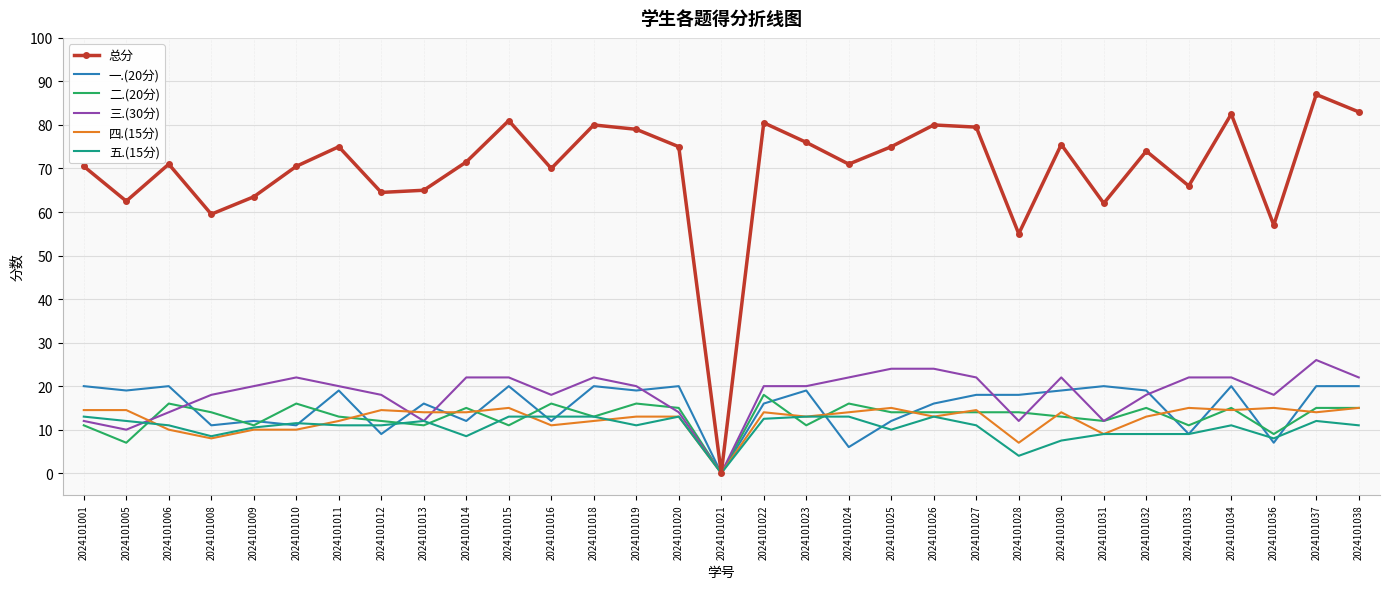

Reading left to right, extract all data points from this chart.

总分: 2024101001=70.5	2024101005=62.5	2024101006=71.0	2024101008=59.5	2024101009=63.5	2024101010=70.5	2024101011=75.0	2024101012=64.5	2024101013=65.0	2024101014=71.5	2024101015=81.0	2024101016=70.0	2024101018=80.0	2024101019=79.0	2024101020=75.0	2024101021=0.0	2024101022=80.5	2024101023=76.0	2024101024=71.0	2024101025=75.0	2024101026=80.0	2024101027=79.5	2024101028=55.0	2024101030=75.5	2024101031=62.0	2024101032=74.0	2024101033=66.0	2024101034=82.5	2024101036=57.0	2024101037=87.0	2024101038=83.0
一.(20分): 2024101001=20.0	2024101005=19.0	2024101006=20.0	2024101008=11.0	2024101009=12.0	2024101010=11.0	2024101011=19.0	2024101012=9.0	2024101013=16.0	2024101014=12.0	2024101015=20.0	2024101016=12.0	2024101018=20.0	2024101019=19.0	2024101020=20.0	2024101021=0.0	2024101022=16.0	2024101023=19.0	2024101024=6.0	2024101025=12.0	2024101026=16.0	2024101027=18.0	2024101028=18.0	2024101030=19.0	2024101031=20.0	2024101032=19.0	2024101033=9.0	2024101034=20.0	2024101036=7.0	2024101037=20.0	2024101038=20.0
二.(20分): 2024101001=11.0	2024101005=7.0	2024101006=16.0	2024101008=14.0	2024101009=11.0	2024101010=16.0	2024101011=13.0	2024101012=12.0	2024101013=11.0	2024101014=15.0	2024101015=11.0	2024101016=16.0	2024101018=13.0	2024101019=16.0	2024101020=15.0	2024101021=0.0	2024101022=18.0	2024101023=11.0	2024101024=16.0	2024101025=14.0	2024101026=14.0	2024101027=14.0	2024101028=14.0	2024101030=13.0	2024101031=12.0	2024101032=15.0	2024101033=11.0	2024101034=15.0	2024101036=9.0	2024101037=15.0	2024101038=15.0
三.(30分): 2024101001=12.0	2024101005=10.0	2024101006=14.0	2024101008=18.0	2024101009=20.0	2024101010=22.0	2024101011=20.0	2024101012=18.0	2024101013=12.0	2024101014=22.0	2024101015=22.0	2024101016=18.0	2024101018=22.0	2024101019=20.0	2024101020=14.0	2024101021=0.0	2024101022=20.0	2024101023=20.0	2024101024=22.0	2024101025=24.0	2024101026=24.0	2024101027=22.0	2024101028=12.0	2024101030=22.0	2024101031=12.0	2024101032=18.0	2024101033=22.0	2024101034=22.0	2024101036=18.0	2024101037=26.0	2024101038=22.0
四.(15分): 2024101001=14.5	2024101005=14.5	2024101006=10.0	2024101008=8.0	2024101009=10.0	2024101010=10.0	2024101011=12.0	2024101012=14.5	2024101013=14.0	2024101014=14.0	2024101015=15.0	2024101016=11.0	2024101018=12.0	2024101019=13.0	2024101020=13.0	2024101021=0.0	2024101022=14.0	2024101023=13.0	2024101024=14.0	2024101025=15.0	2024101026=13.0	2024101027=14.5	2024101028=7.0	2024101030=14.0	2024101031=9.0	2024101032=13.0	2024101033=15.0	2024101034=14.5	2024101036=15.0	2024101037=14.0	2024101038=15.0
五.(15分): 2024101001=13.0	2024101005=12.0	2024101006=11.0	2024101008=8.5	2024101009=10.5	2024101010=11.5	2024101011=11.0	2024101012=11.0	2024101013=12.0	2024101014=8.5	2024101015=13.0	2024101016=13.0	2024101018=13.0	2024101019=11.0	2024101020=13.0	2024101021=0.0	2024101022=12.5	2024101023=13.0	2024101024=13.0	2024101025=10.0	2024101026=13.0	2024101027=11.0	2024101028=4.0	2024101030=7.5	2024101031=9.0	2024101032=9.0	2024101033=9.0	2024101034=11.0	2024101036=8.0	2024101037=12.0	2024101038=11.0